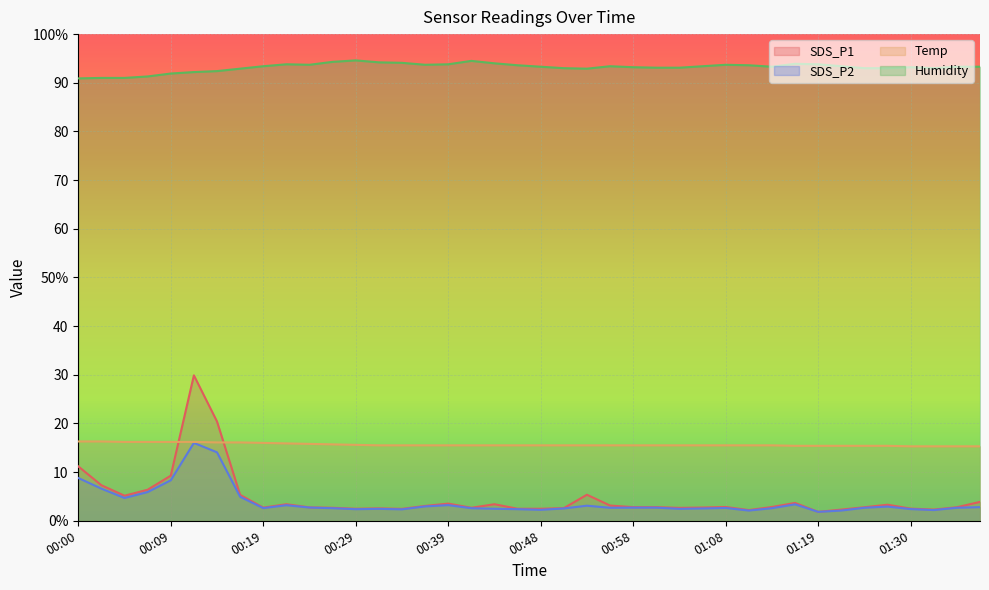

At how many categories does at least one series exceed 31?

40